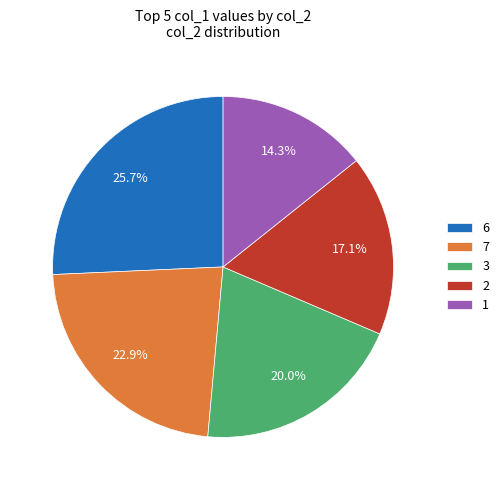

Combined, what portion of the pie is 1 and 6?

40.0%